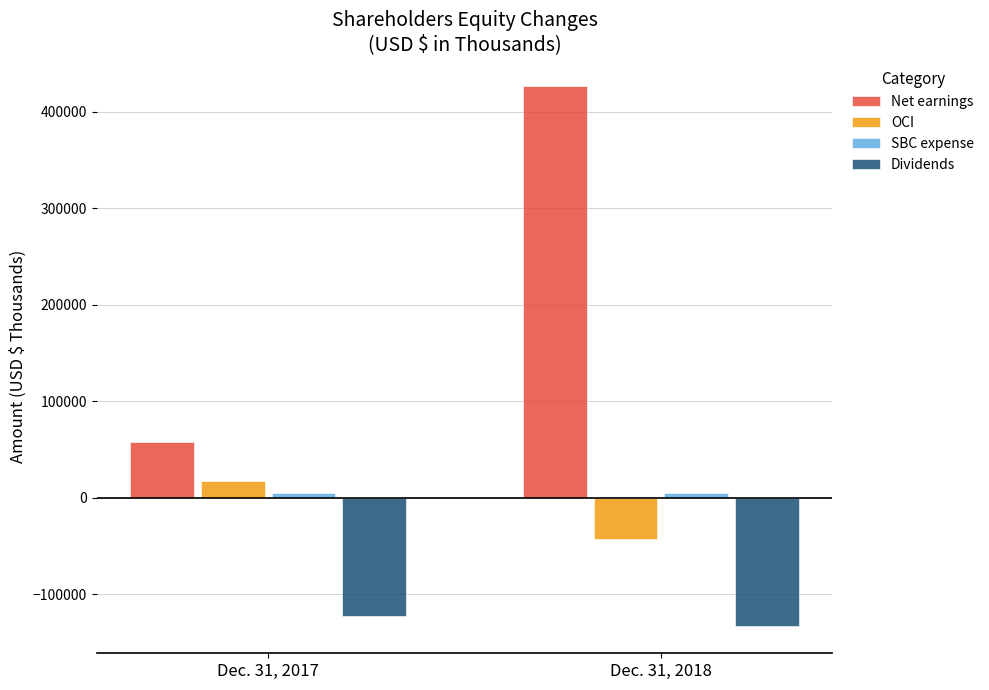

What is the value of the Net earnings bar at the 1st from the left?

57703